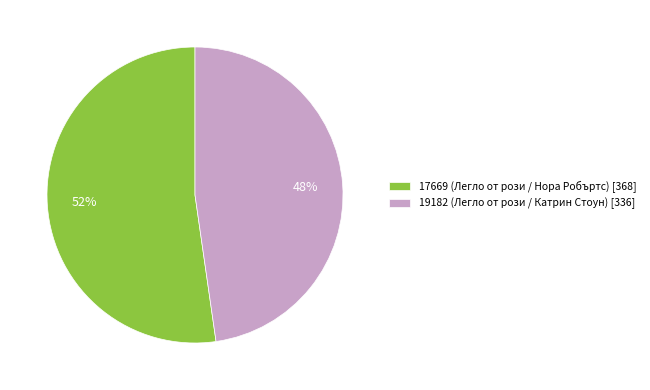

Which category accounts for the majority?

17669